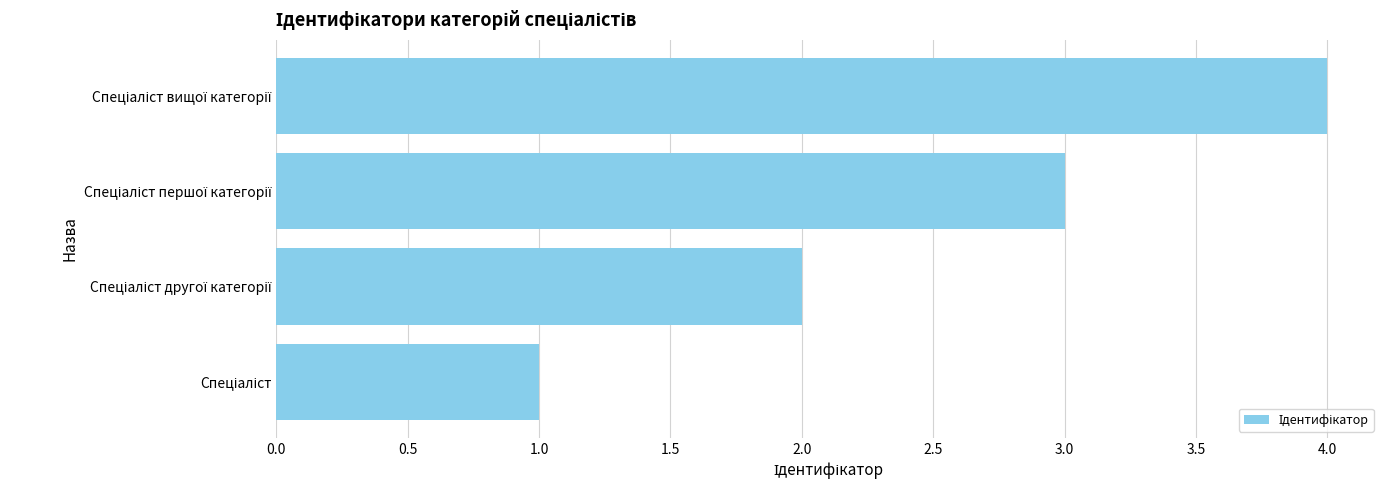

What is the difference between the maximum and minimum values?

3